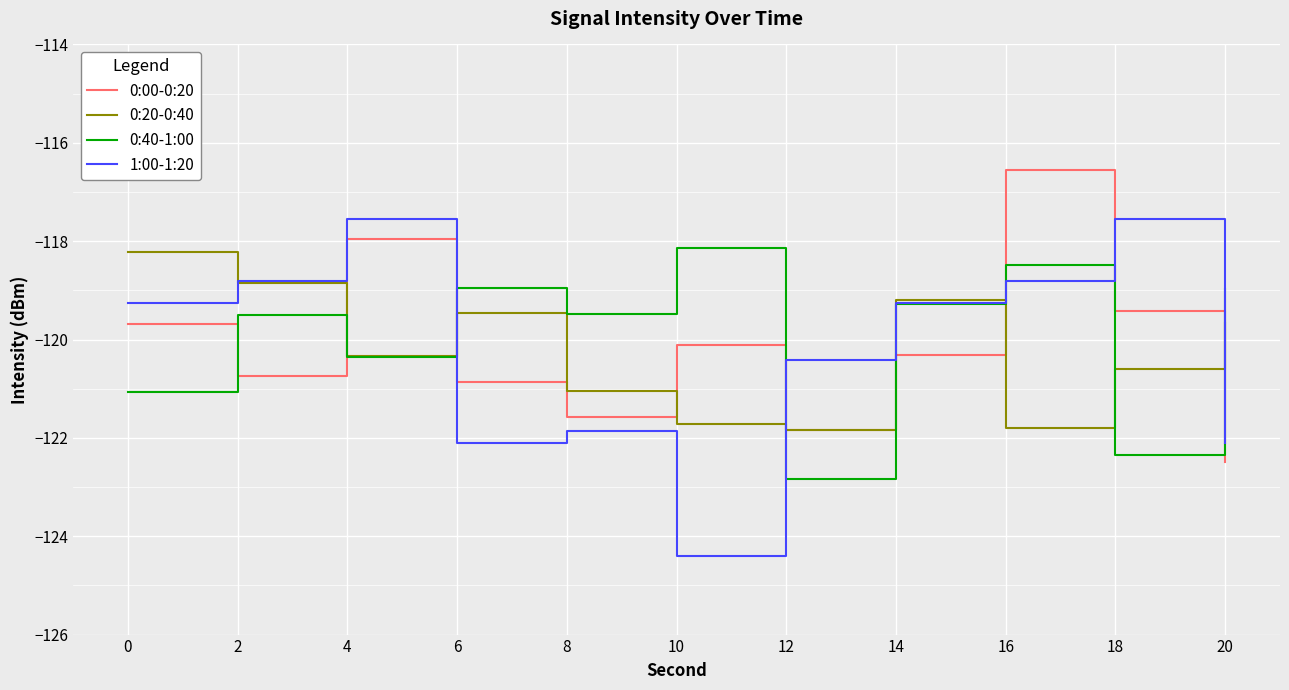

What is the difference between the second highest and second lowest values in the 0:00-0:20 series?

3.9